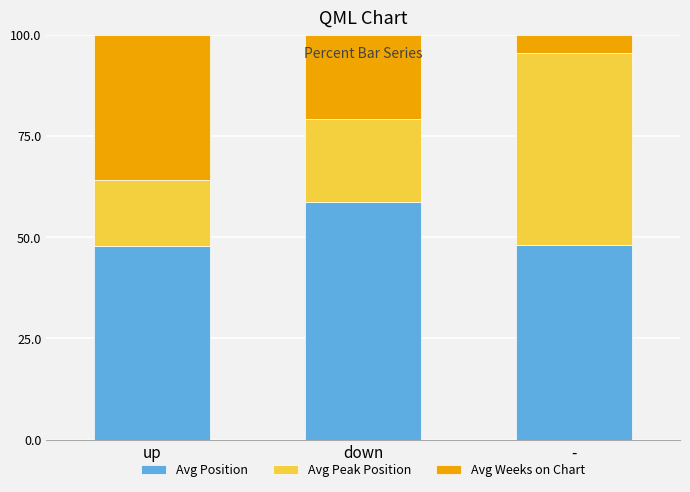

What are all the series names shown in the legend?

Avg Position, Avg Peak Position, Avg Weeks on Chart